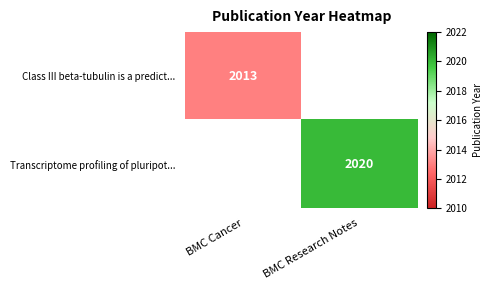

Is it true that Transcriptome profiling of pluripot... equals 2020 at BMC Research Notes?

True